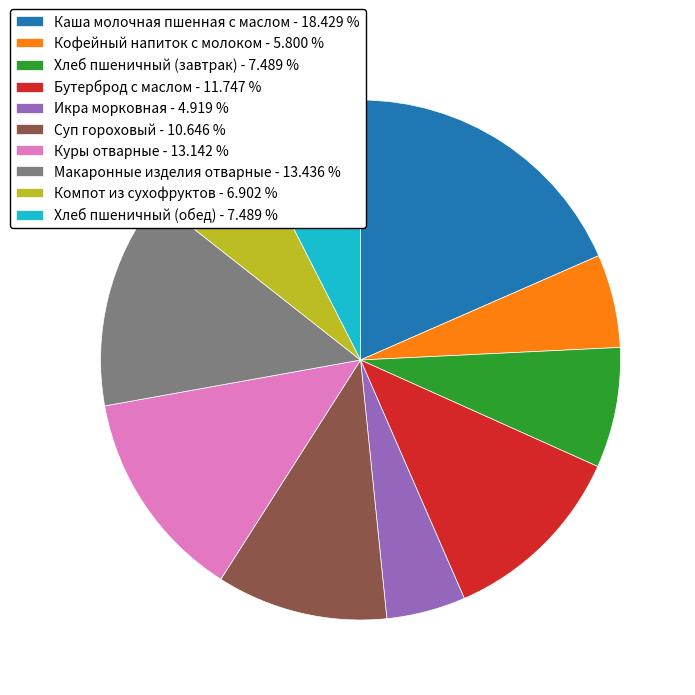

Is there a majority slice in this chart?

No